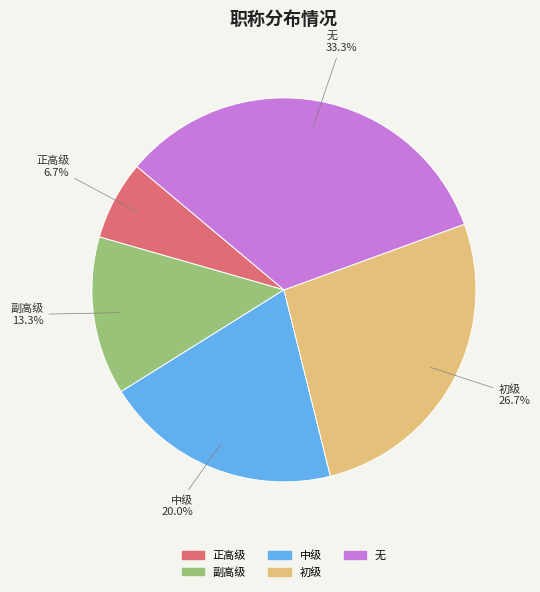

Is there any slice that represents more than half of the pie?

No